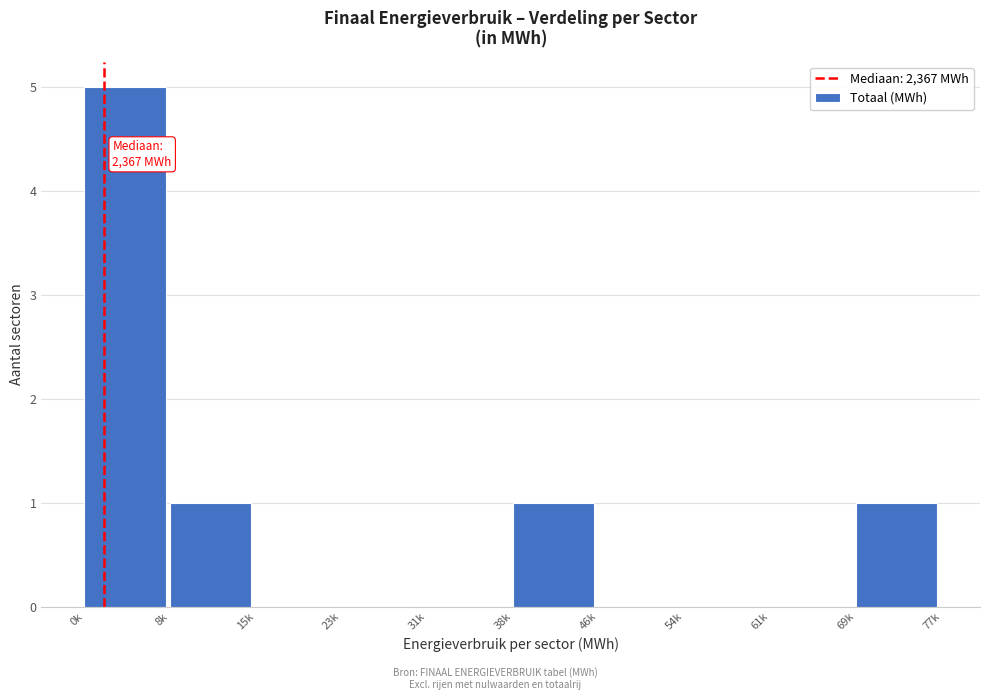

Reading right to left, list all the values displayed in this chart.

69k=1	61k=0	54k=0	46k=0	38k=1	31k=0	23k=0	15k=0	8k=1	0k=5